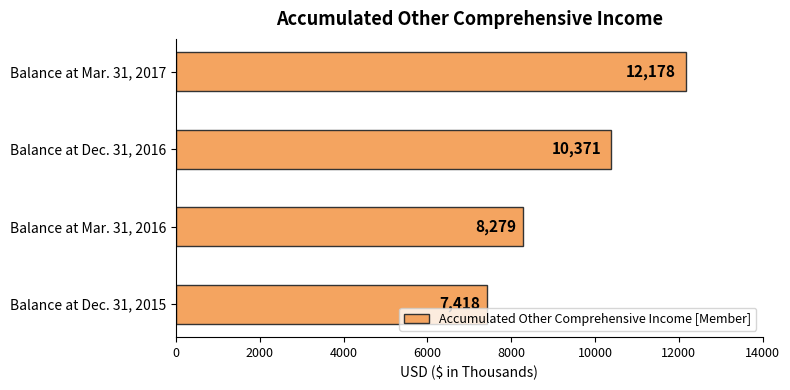

How many values are between 8279 and 12178?

3